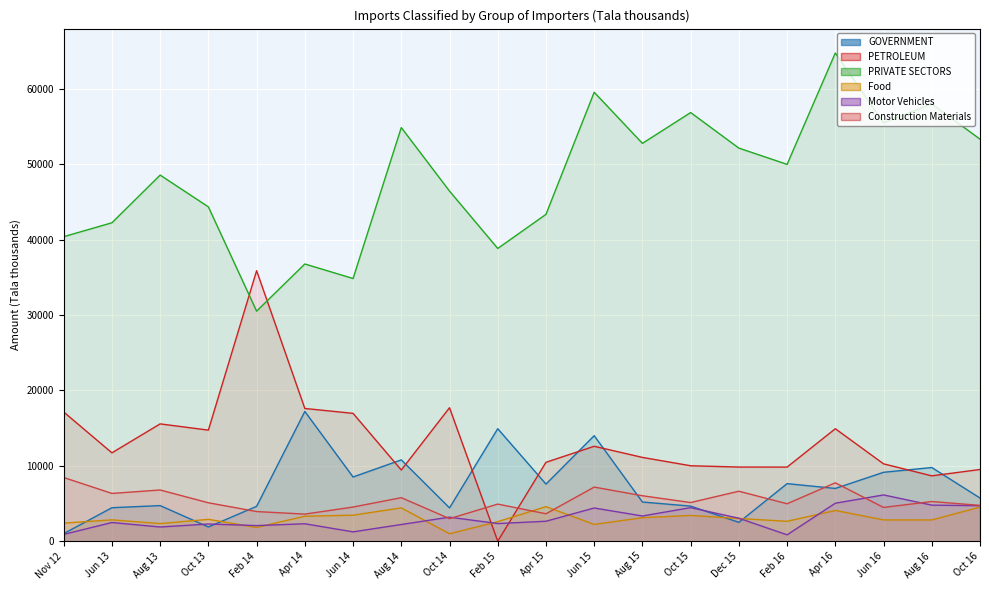

True or false: Motor Vehicles has a value of 3048.0 at Dec 15.

True